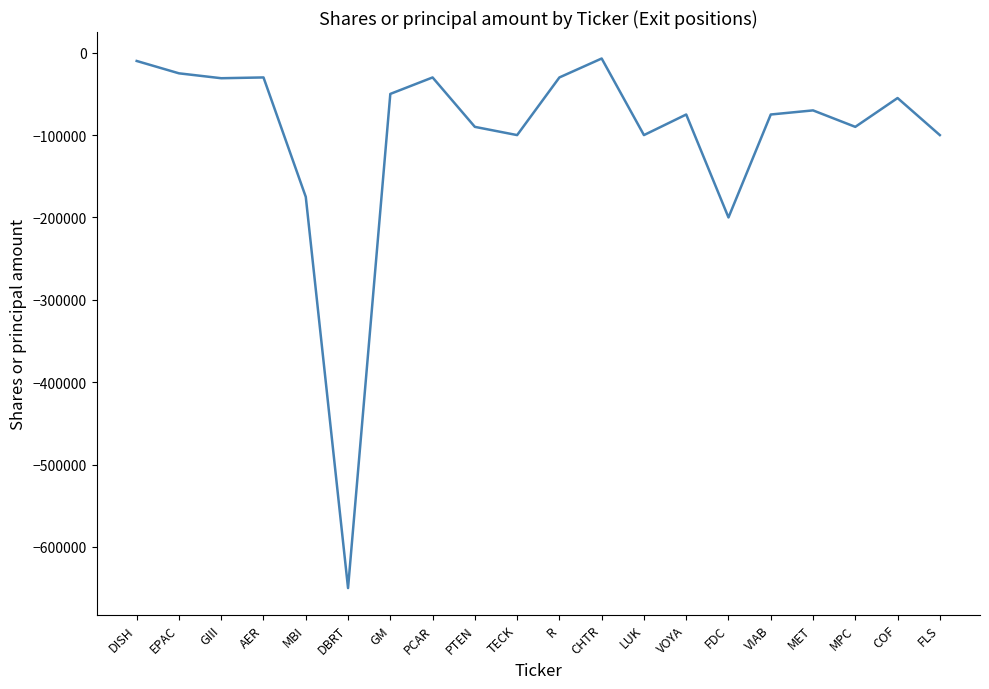

What is the sum of the values at R and PCAR?

-60000